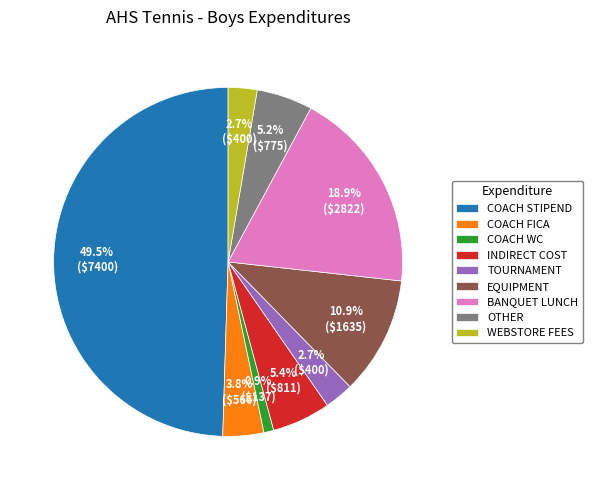

How many slices are in this pie chart?

9